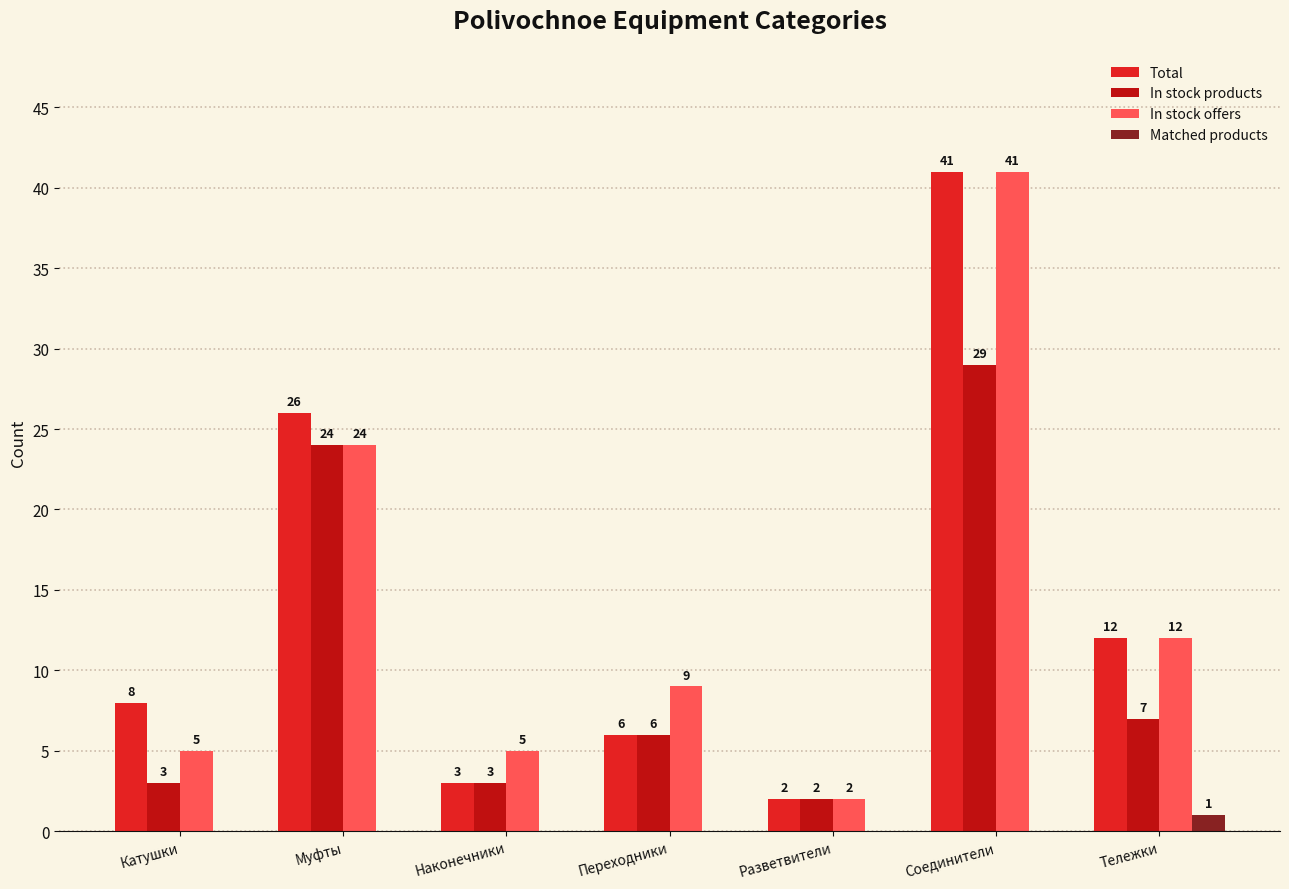

Are the bars horizontal?

No